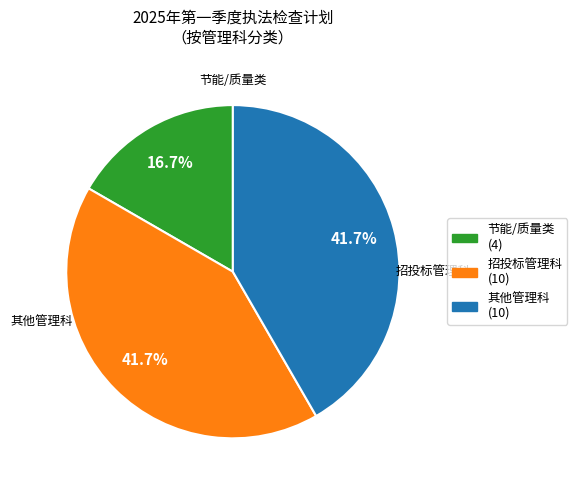

Is there any slice that represents more than half of the pie?

No